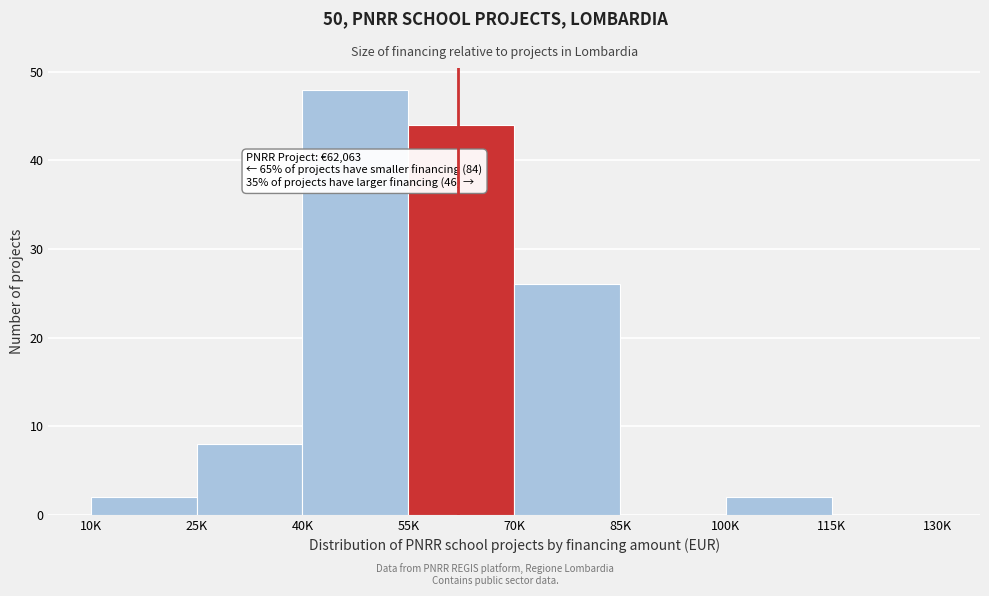

Reading left to right, what are all the values shown in this chart?

10K=2	25K=8	40K=48	55K=44	70K=26	85K=0	100K=2	115K=0